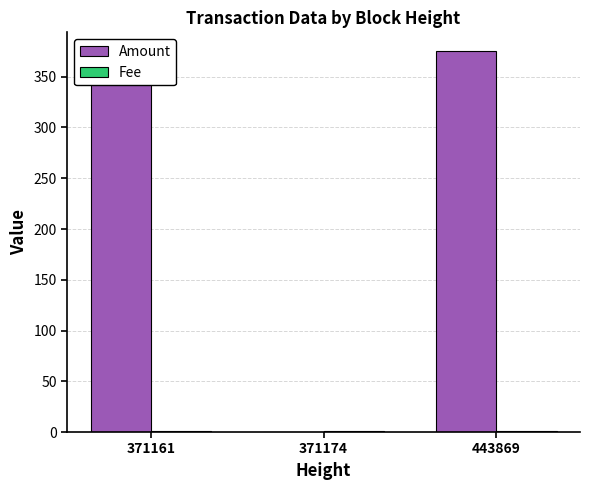

What is the sum of all Amount values?

748